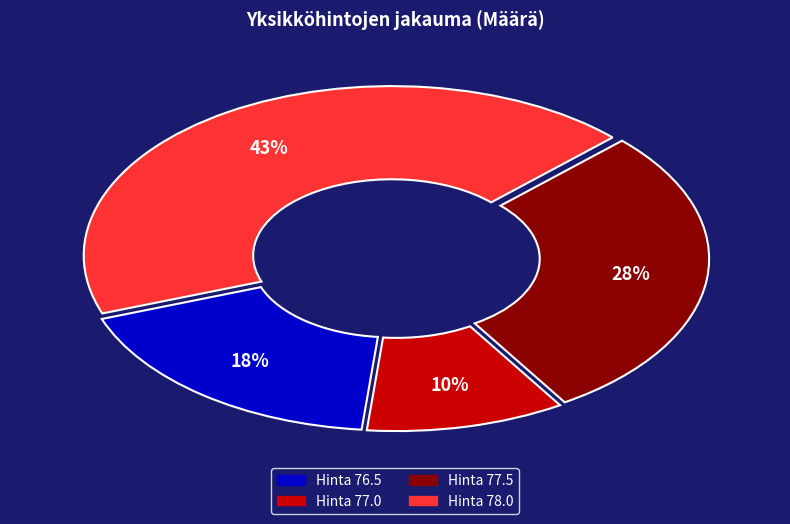

Is there a majority slice in this chart?

No